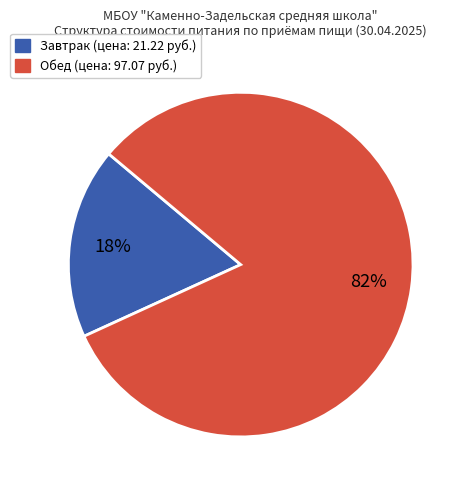

Is there any slice that represents more than half of the pie?

Yes